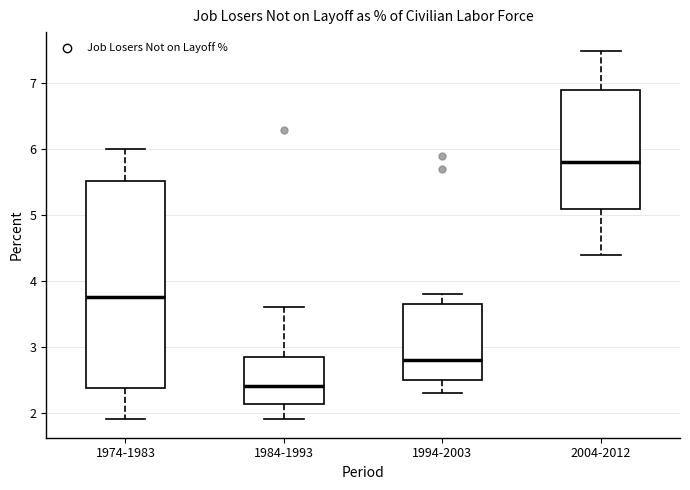

Which box's median line is the lowest?

1984-1993